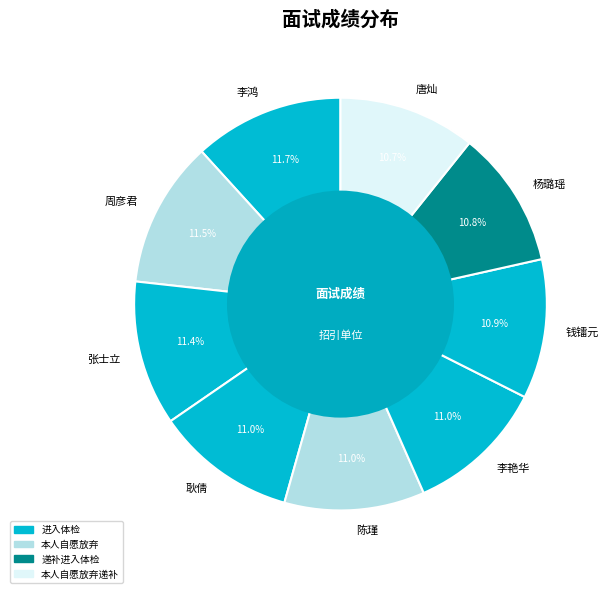

Is there a majority slice in this chart?

No